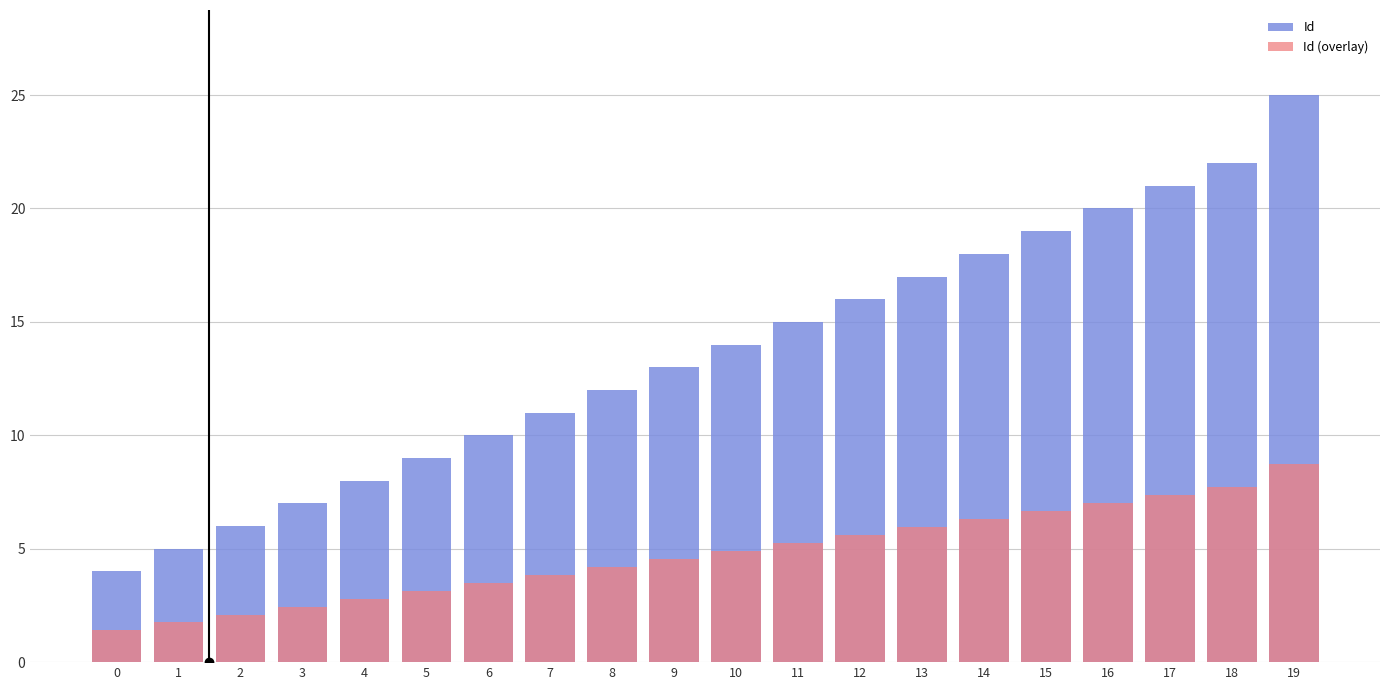

At 9, list the series in order from largest to smallest.

Id, Id (overlay)